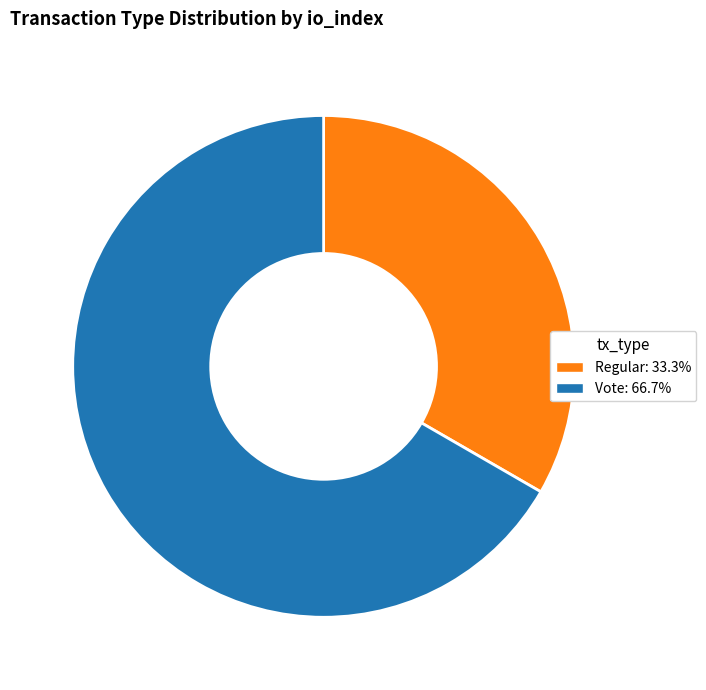

Is there any slice that represents more than half of the pie?

Yes